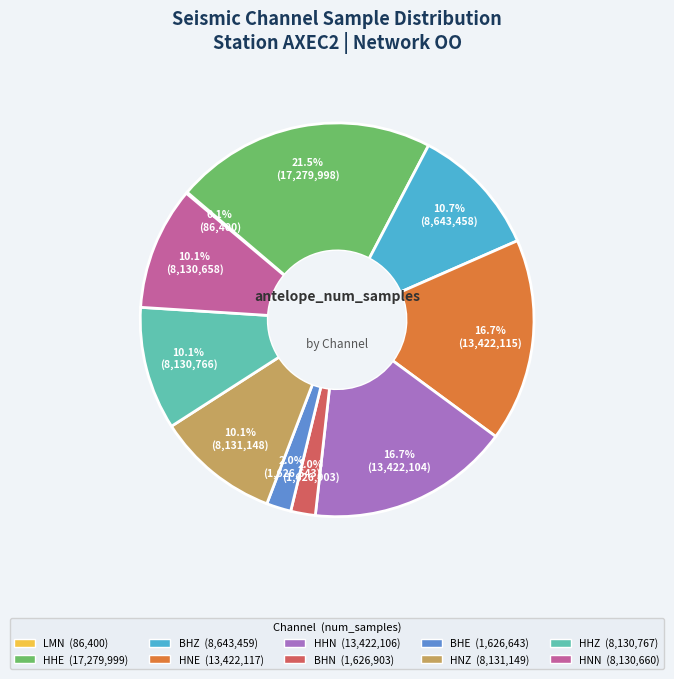

Which slice is the largest?

HHE